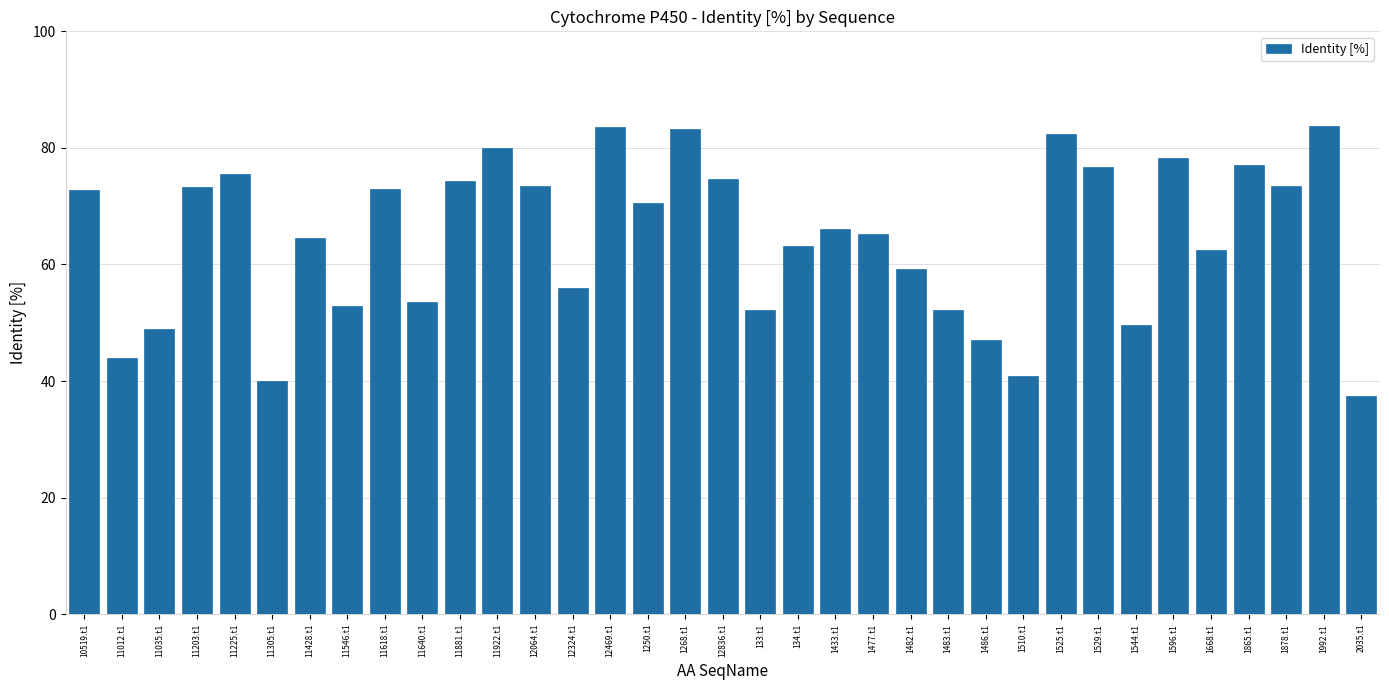

Read the value at 1486.t1.

47.1